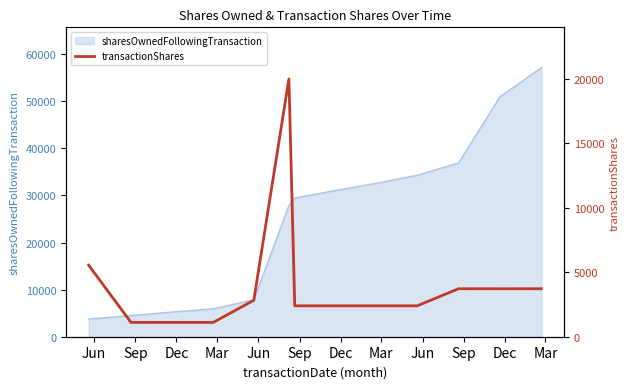

Reading left to right, extract all data points from this chart.

5549	1113	1112	1113	2824	20000	2397	2397	2397	2396	3722	3720	3722